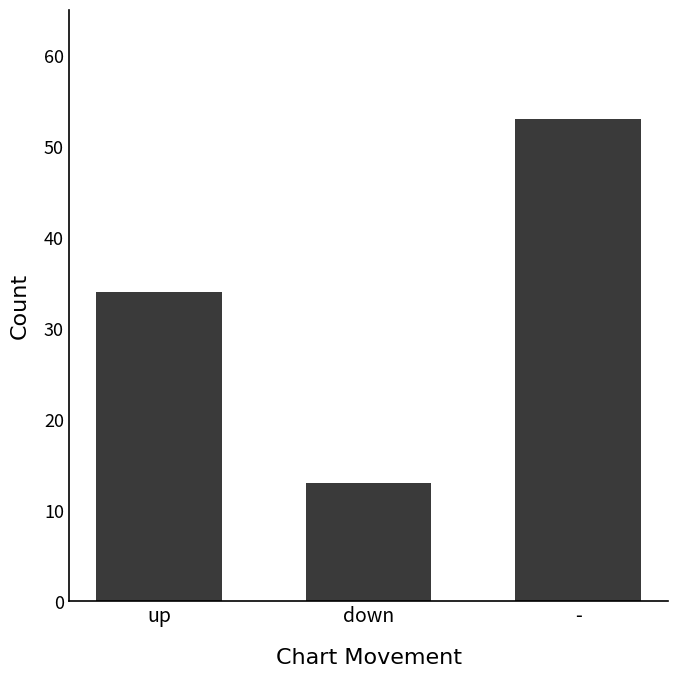

Reading left to right, extract all data points from this chart.

up=34	down=13	-=53